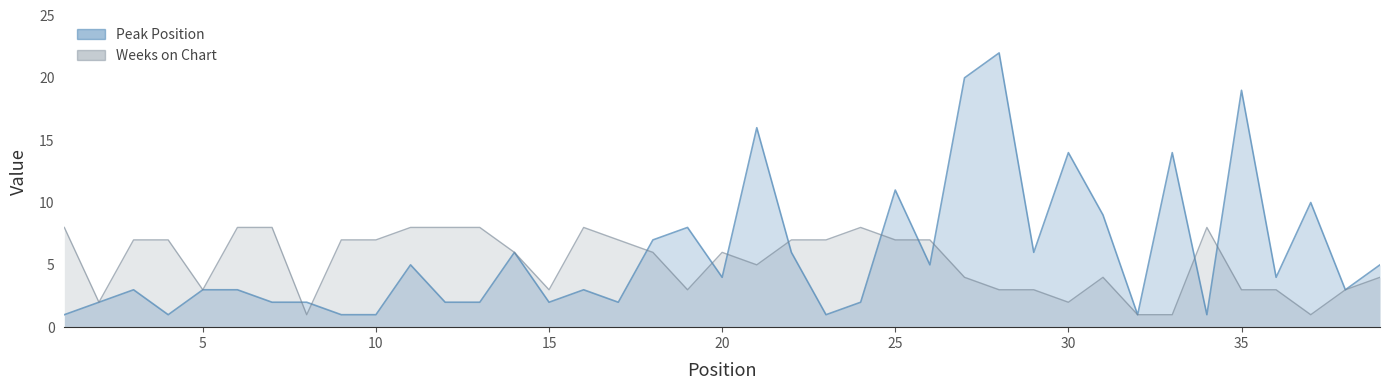

In Peak Position, how many points are higher than both neighbors (excluding endpoints)?

12